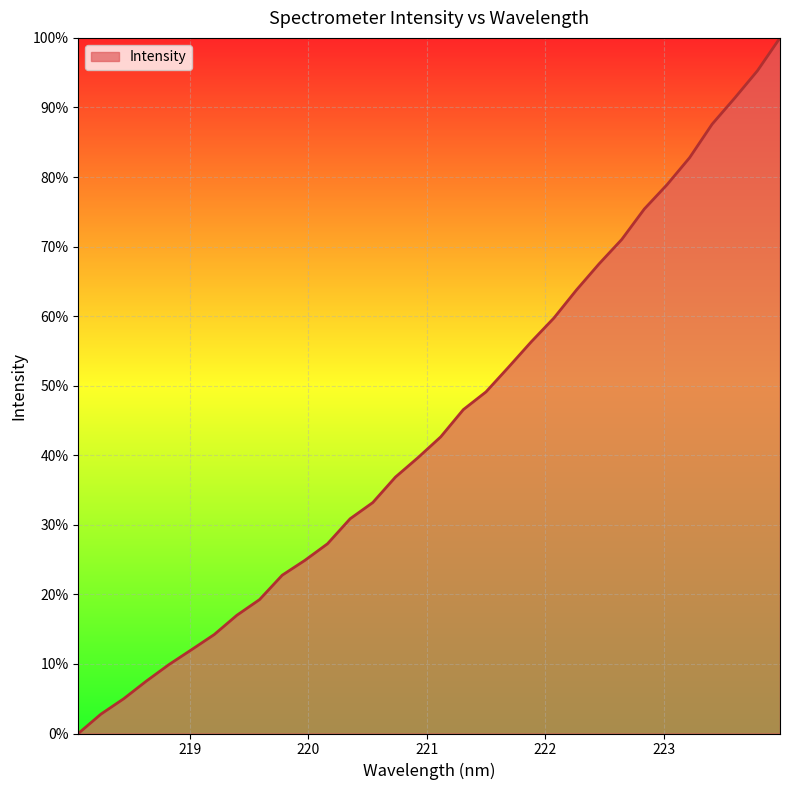

What is the difference between the maximum and minimum values?

100.0